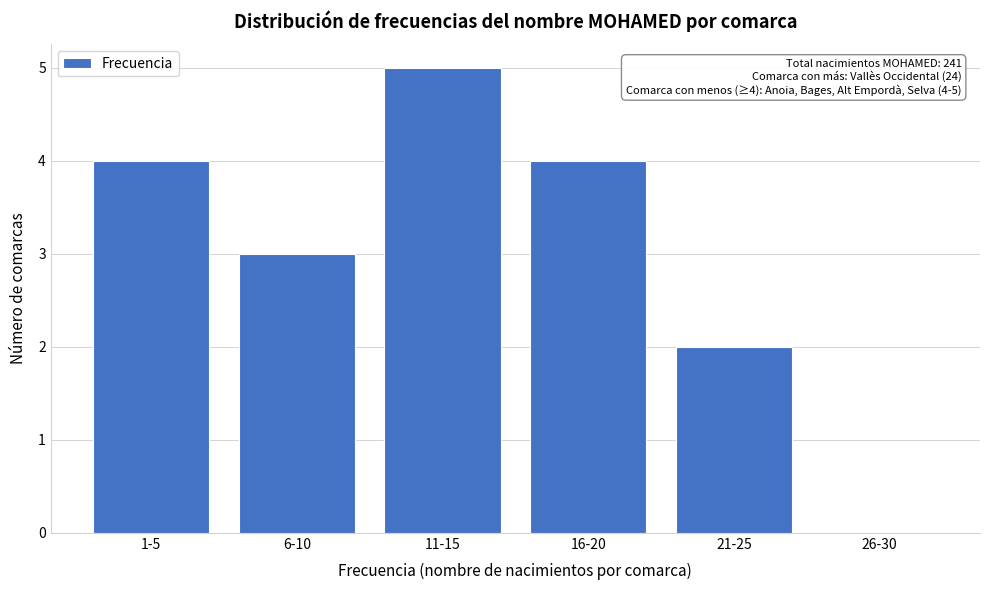

Reading left to right, transcribe all the data shown in this chart.

1-5=4	6-10=3	11-15=5	16-20=4	21-25=2	26-30=0